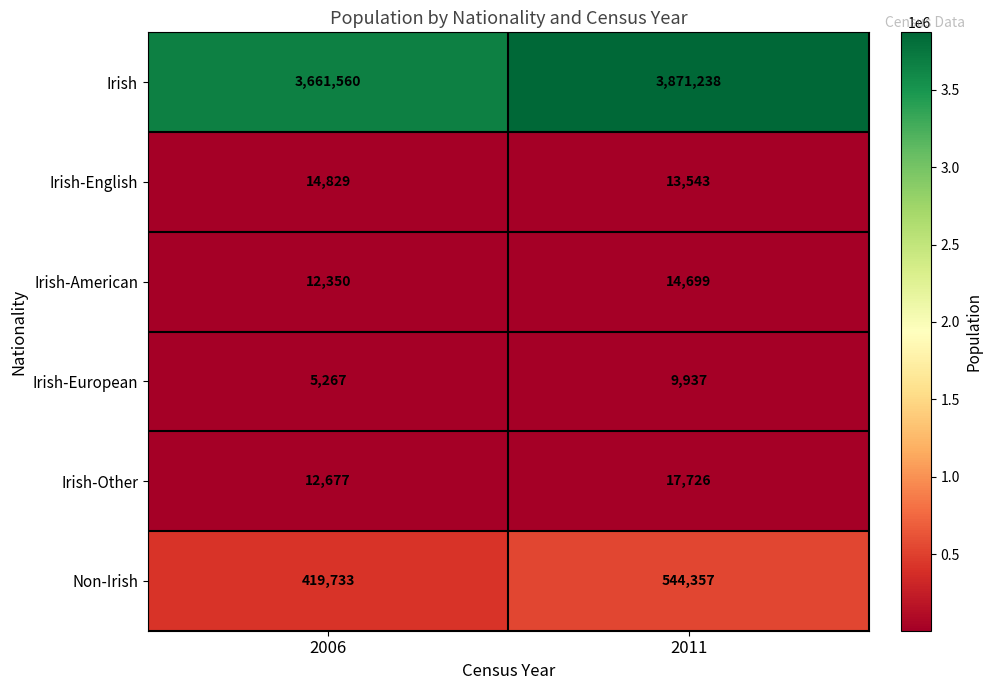

At which category is the sum across all series the highest?

2011